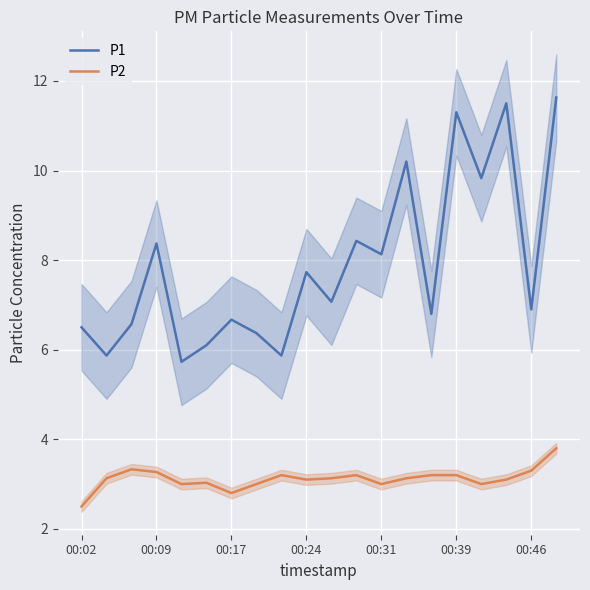

What is the difference between the P2 values at 00:17 and 00:39?

0.4